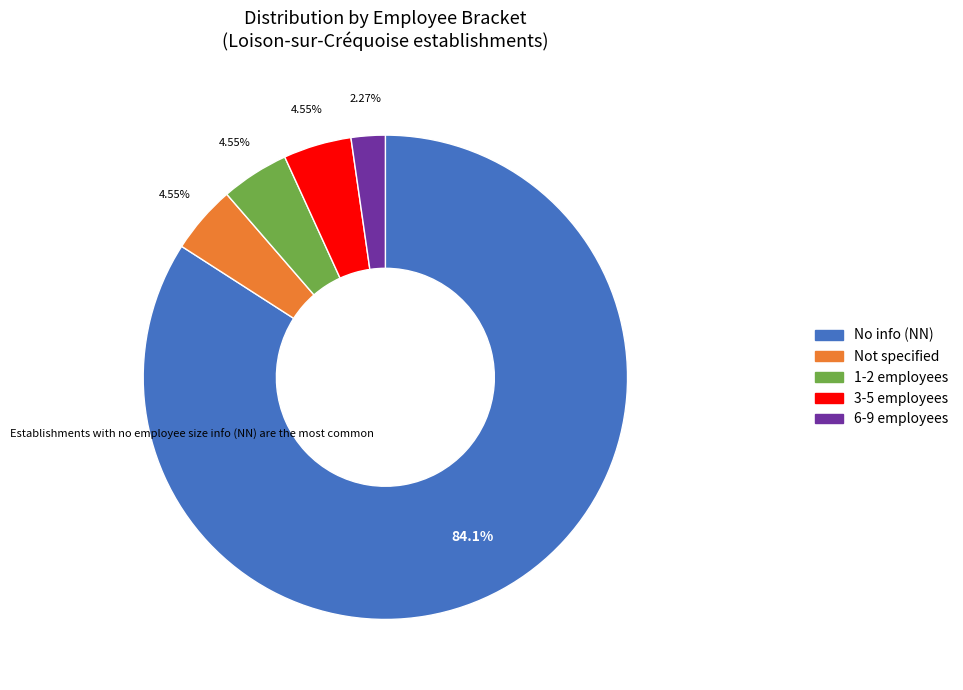

Combined, do 6-9 employees and No info (NN) account for over 50%?

Yes